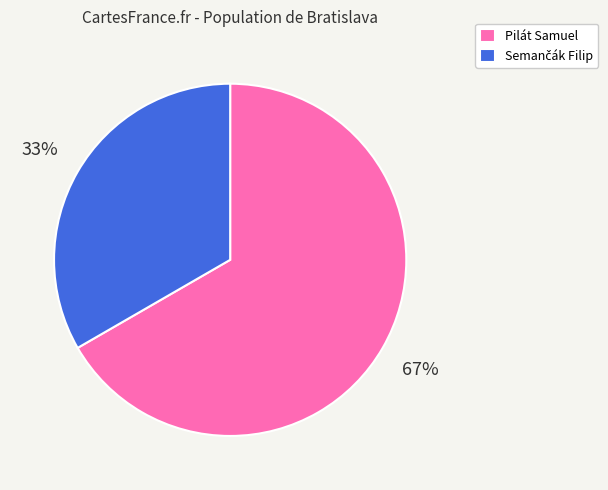

Which slice is the largest?

Pilát Samuel